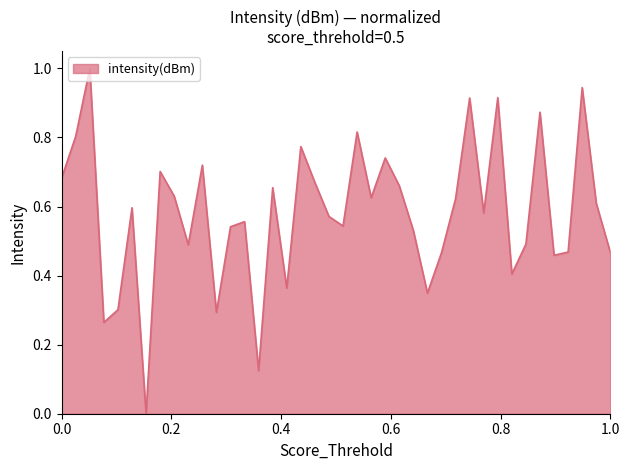

What is the difference between the maximum and minimum values?

1.0